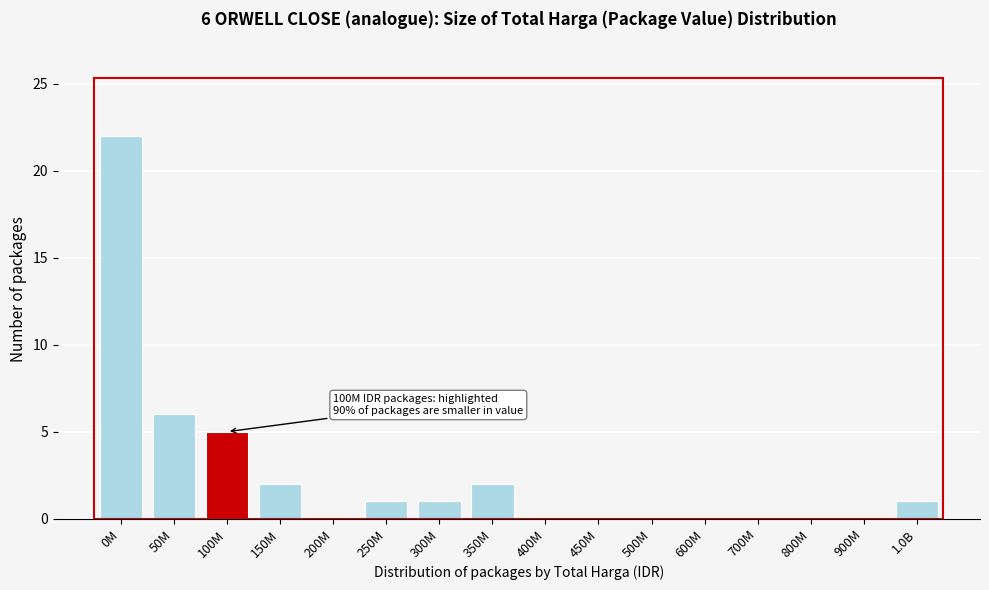

Reading right to left, transcribe all the data shown in this chart.

1.0B=1	900M=0	800M=0	700M=0	600M=0	500M=0	450M=0	400M=0	350M=2	300M=1	250M=1	200M=0	150M=2	100M=5	50M=6	0M=22